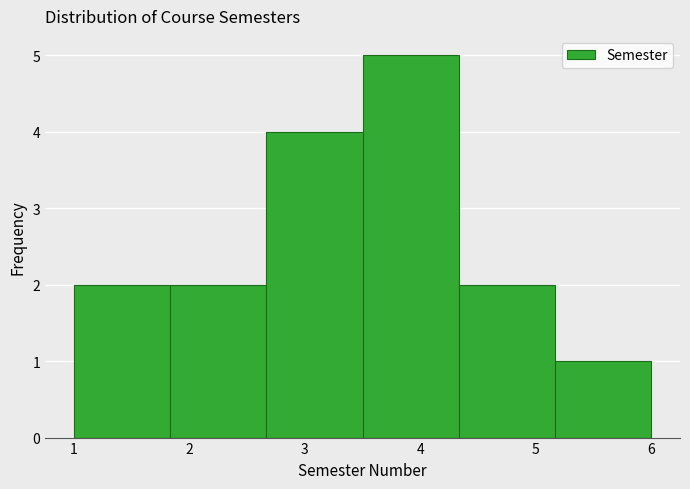

Which range on the x-axis has the tallest bar?

3.5 to 4.3